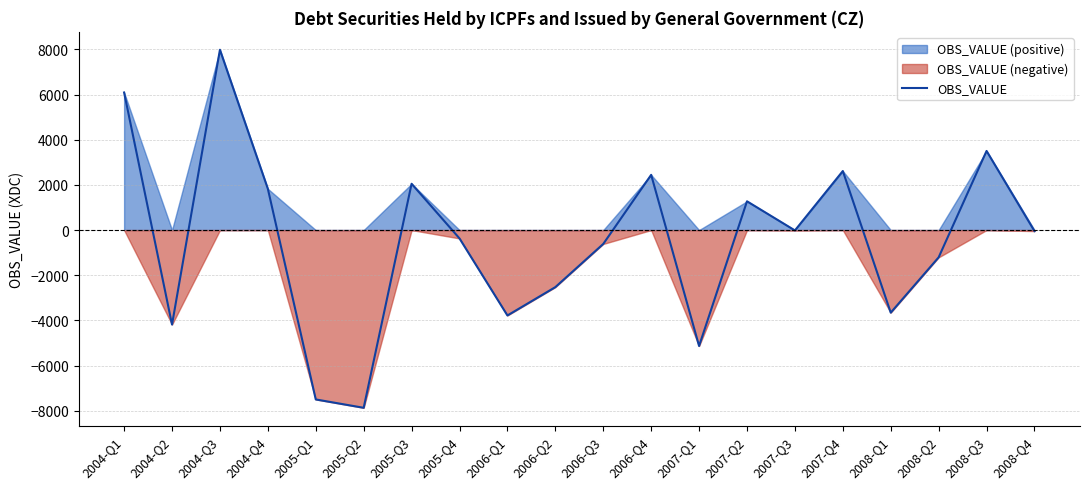

Is it true that the value at 2006-Q4 is 2445?

True